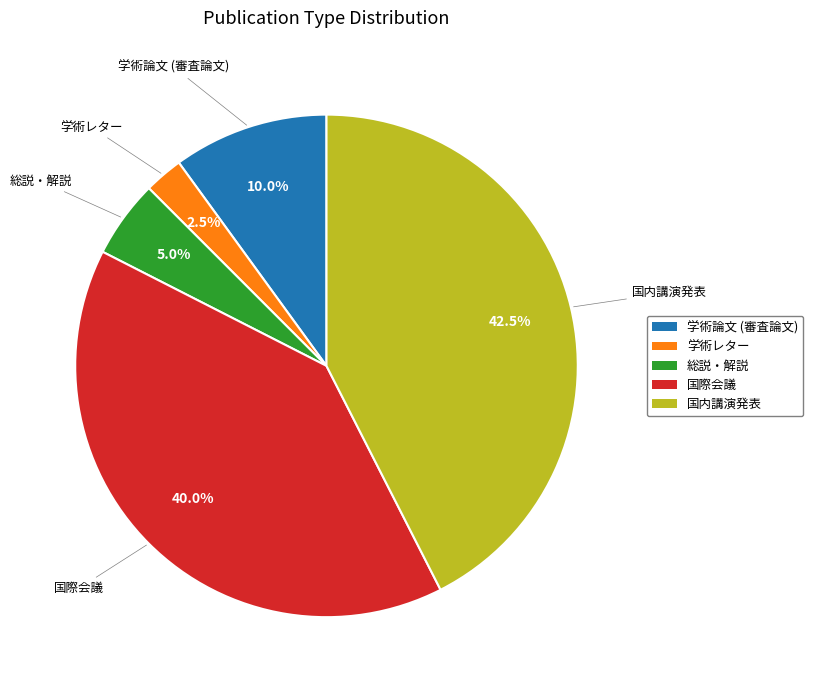

Rank the categories by value from highest to lowest.

国内講演発表, 国際会議, 学術論文 (審査論文), 総説・解説, 学術レター